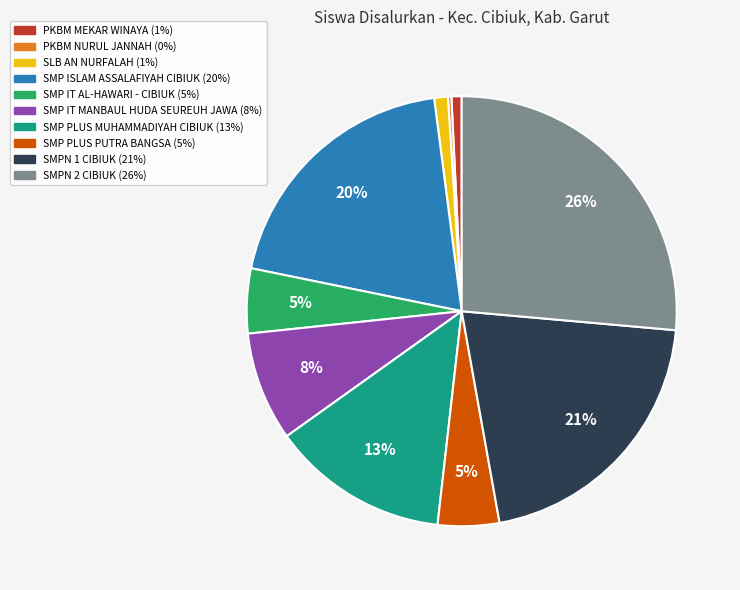

To the nearest percent, what is the difference between the SMP PLUS PUTRA BANGSA and SMP ISLAM ASSALAFIYAH CIBIUK slice percentages?

15%